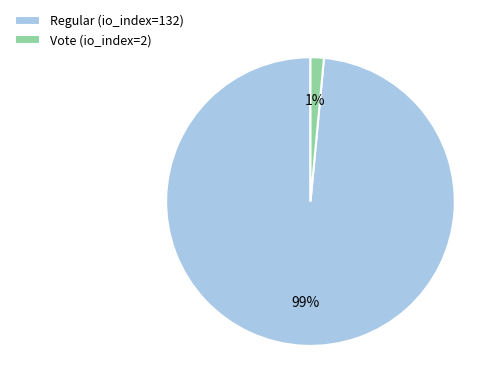

To the nearest percent, what is the combined percentage of Vote (io_index=2) and Regular (io_index=132)?

100%